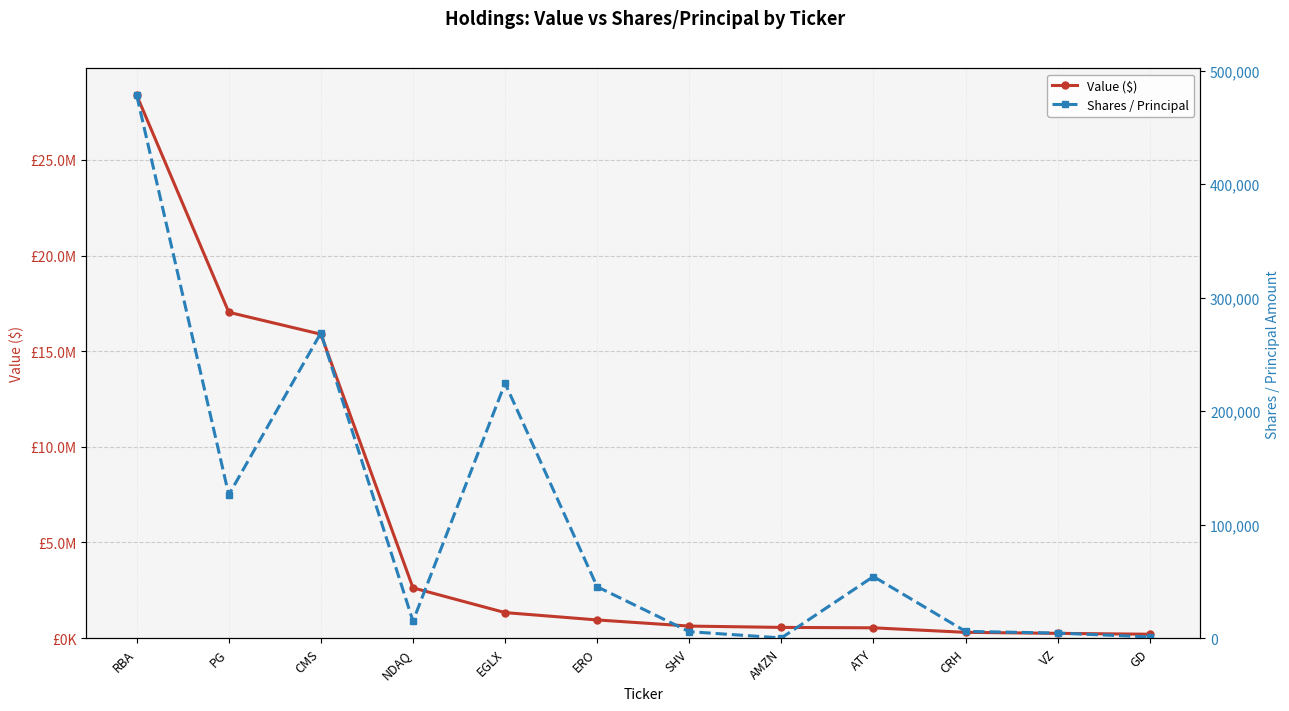

True or false: Value ($) and Shares / Principal cross at least once.

False